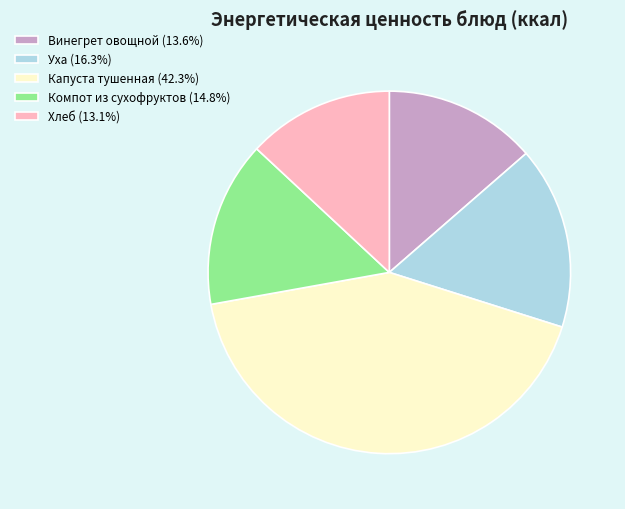

Is it true that Уха is 24% of the pie?

False